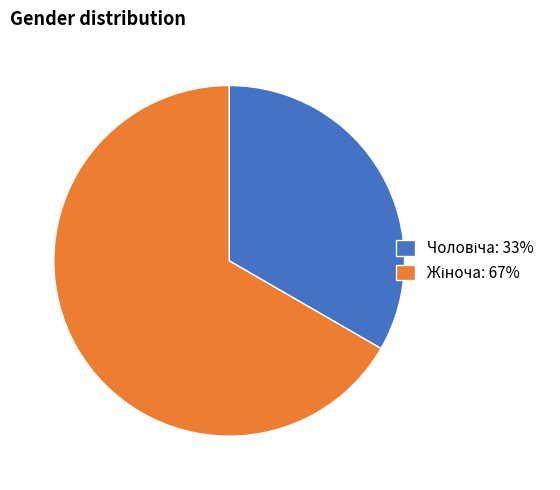

Is there any slice that represents more than half of the pie?

Yes